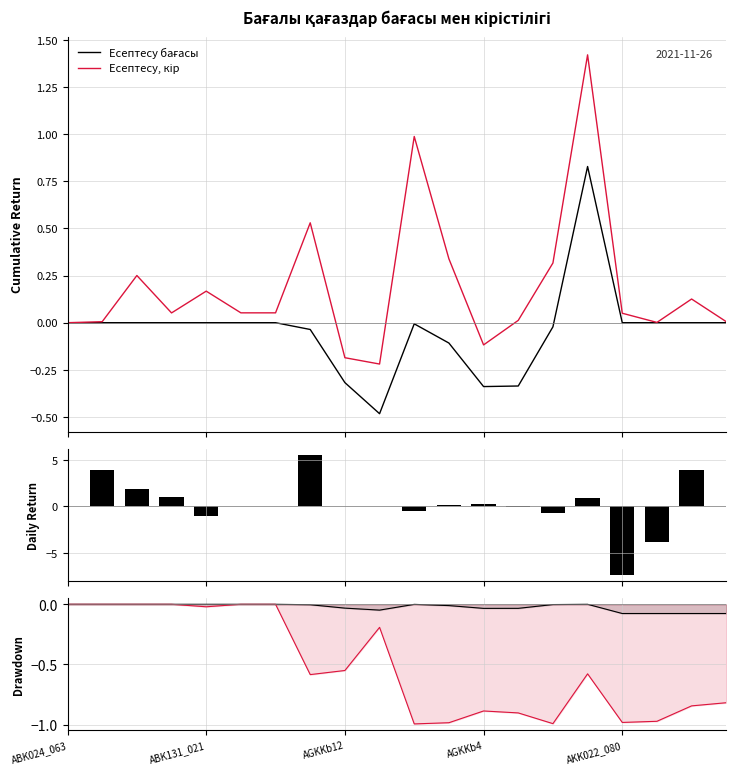

What is the minimum value shown in the chart?

-7.4